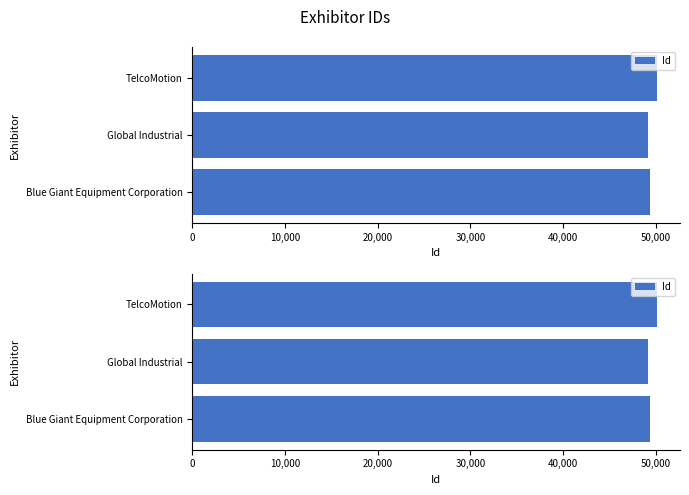

What is the difference between the maximum and second lowest values?

769